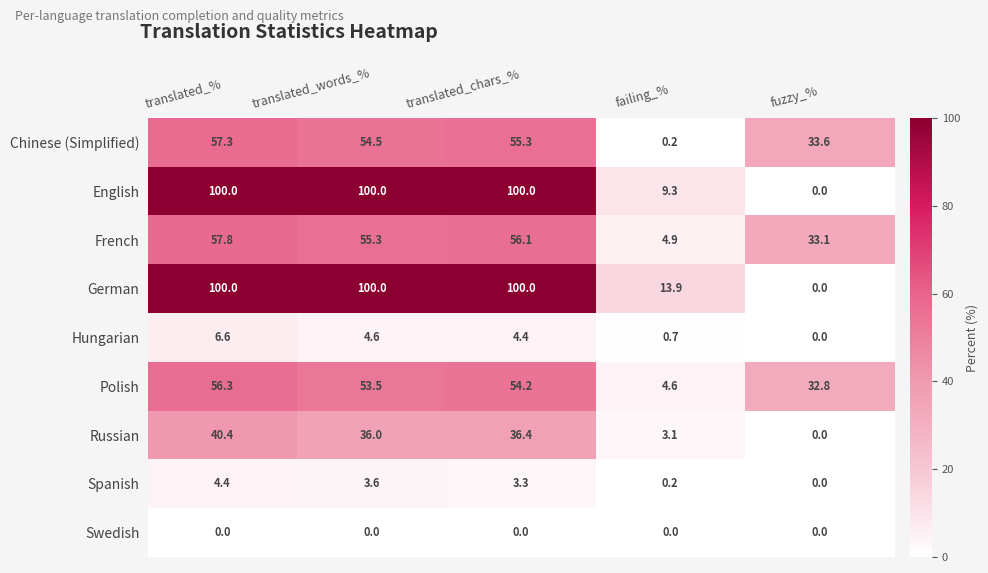

Rank the categories by Spanish value from highest to lowest.

translated_%, translated_words_%, translated_chars_%, failing_%, fuzzy_%